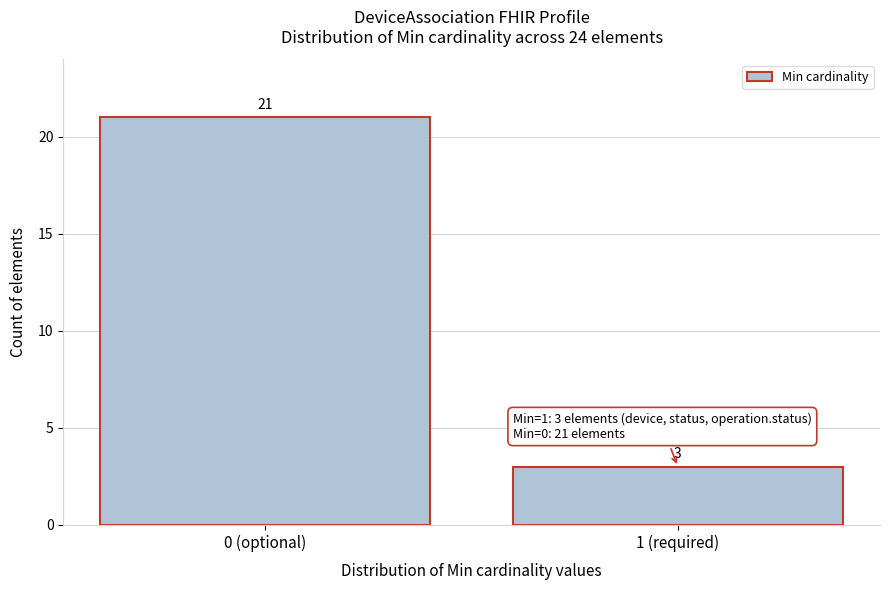

Reading left to right, list all the values displayed in this chart.

21	3